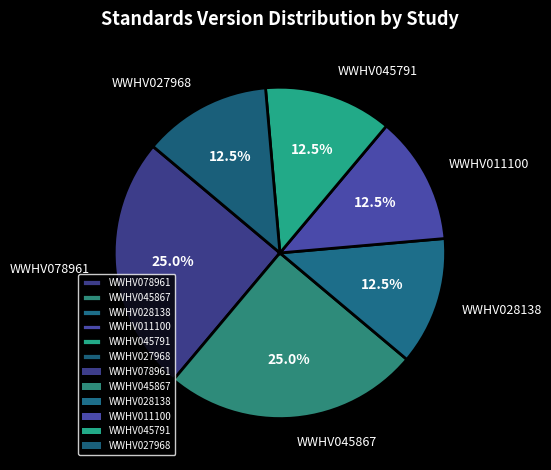

What portion of the pie excludes WWHV028138?

87.5%